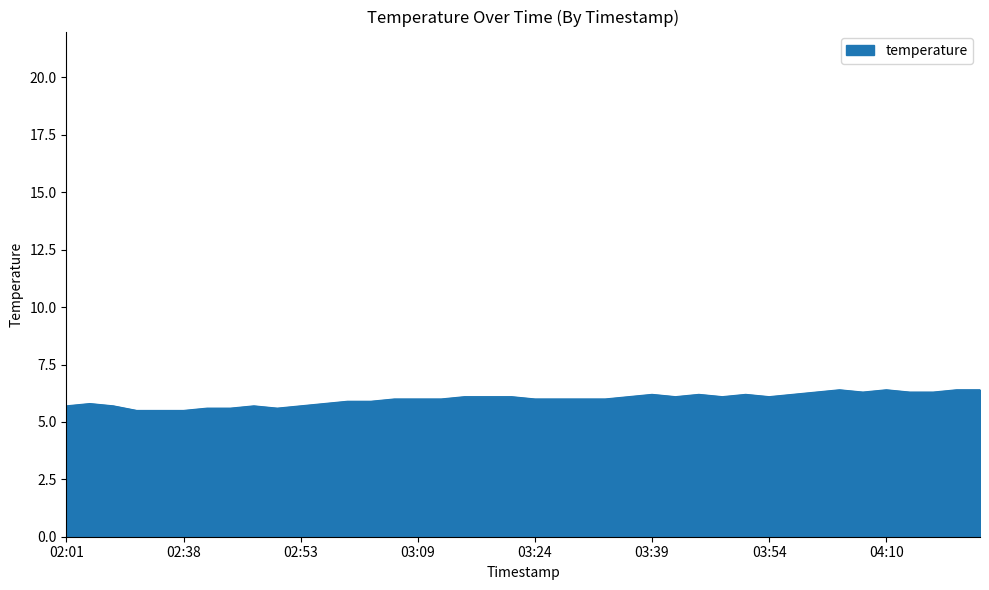

Count the number of categories in the chart.

40